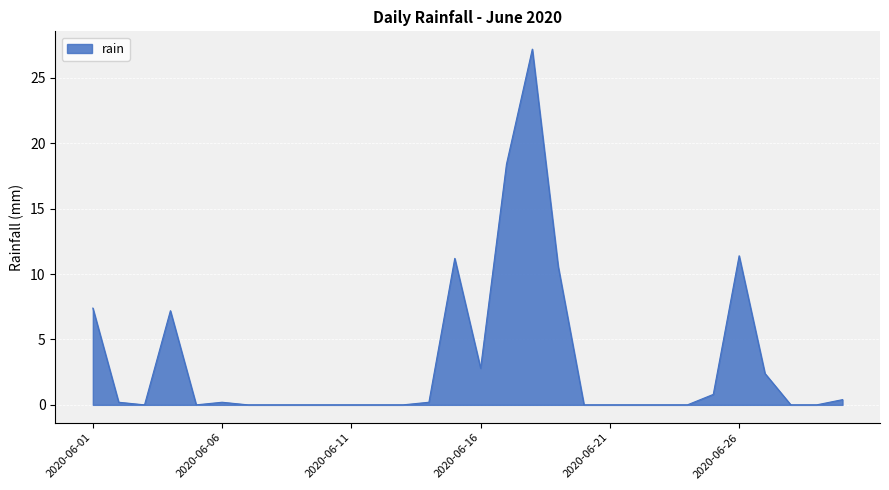

What is the greatest value displayed?

27.2